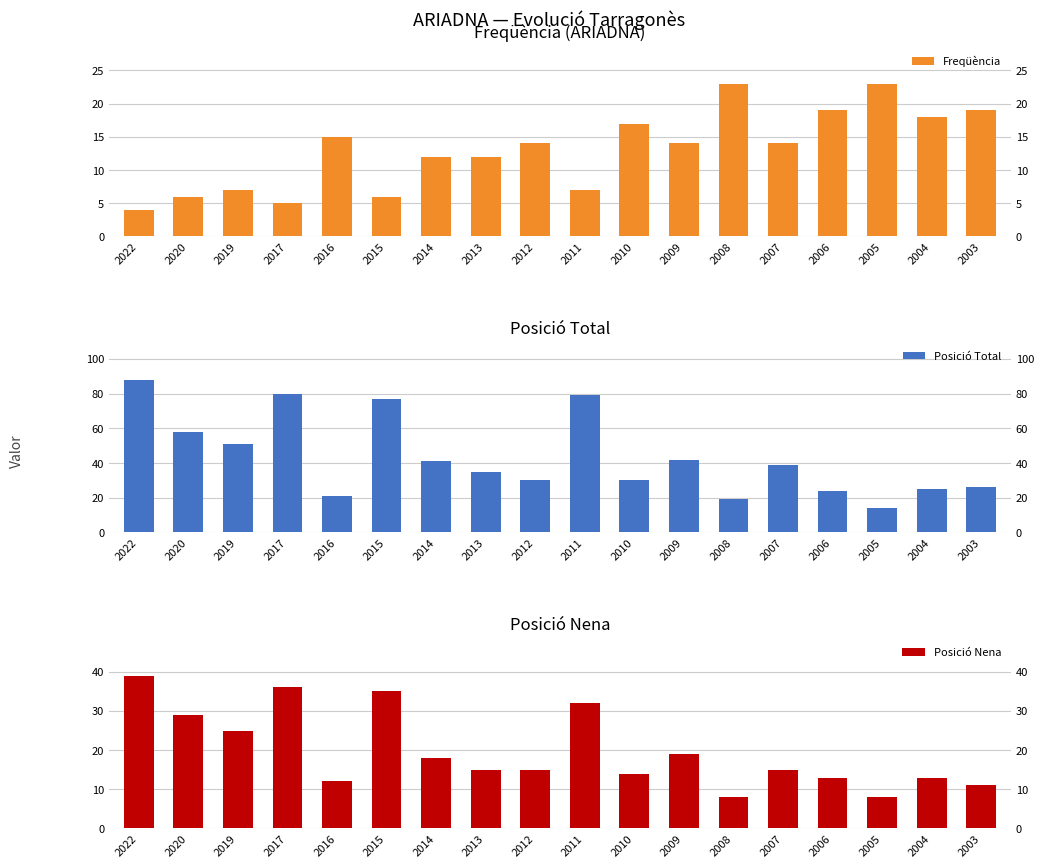

The value of Posició Total at 2015 is 127. True or false?

False